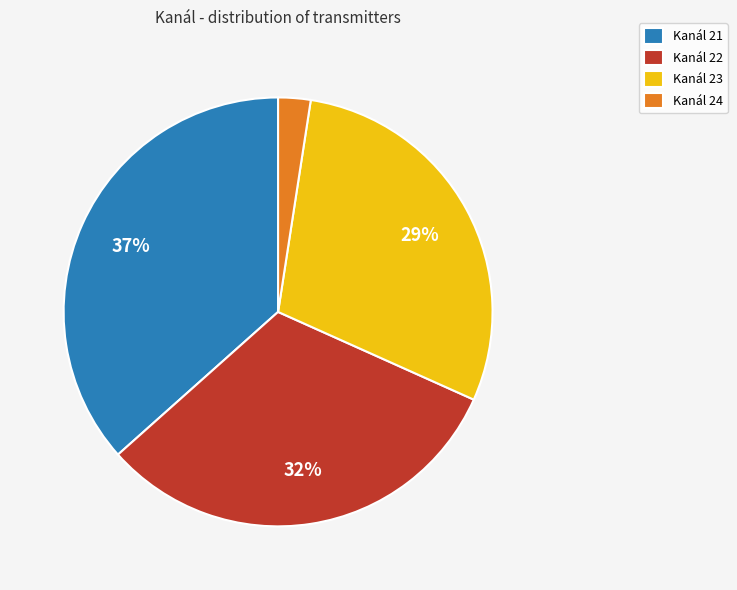

Rank the categories by value from highest to lowest.

Kanál 21, Kanál 22, Kanál 23, Kanál 24